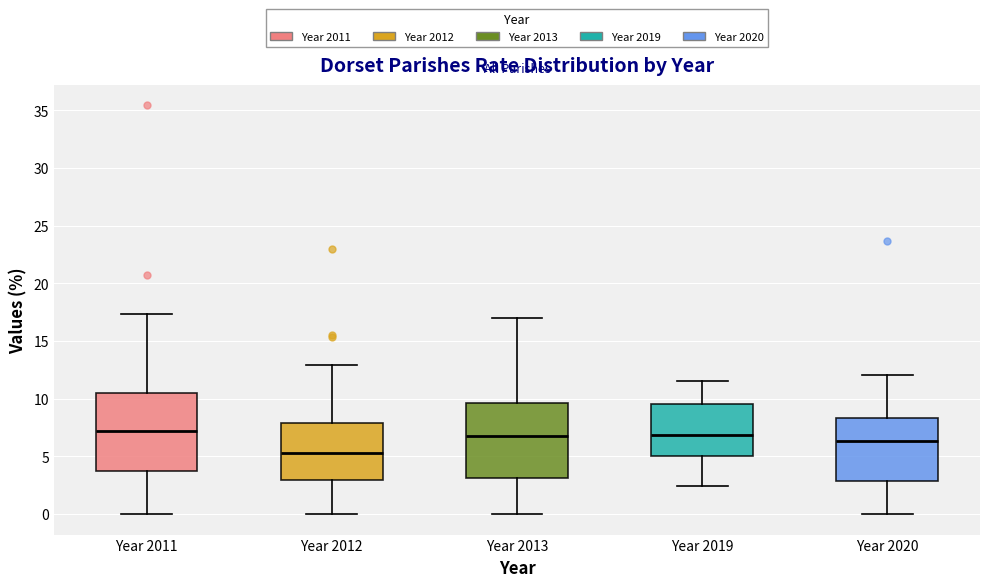

Where is the lower edge of the box for Year 2012 on the y-axis? The values are not printed on the chart, so give them approximately, as read against the axis.

3.0